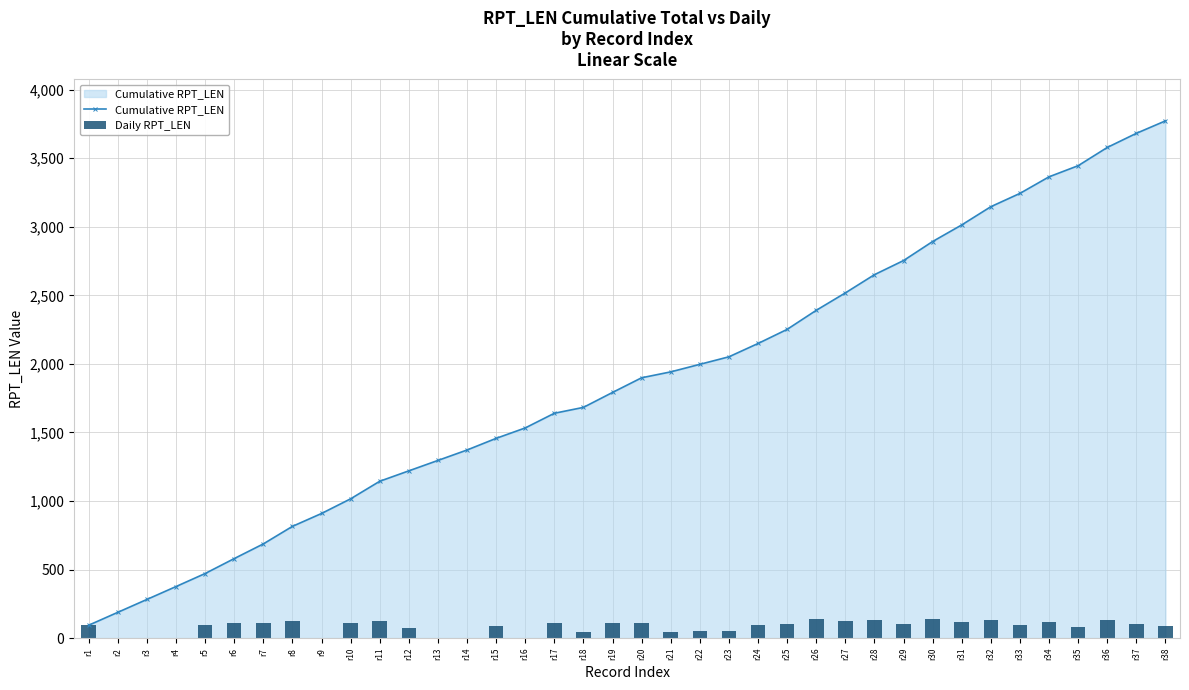

Is the value of Cumulative RPT_LEN at r28 greater than the value of Daily RPT_LEN at r17?

Yes